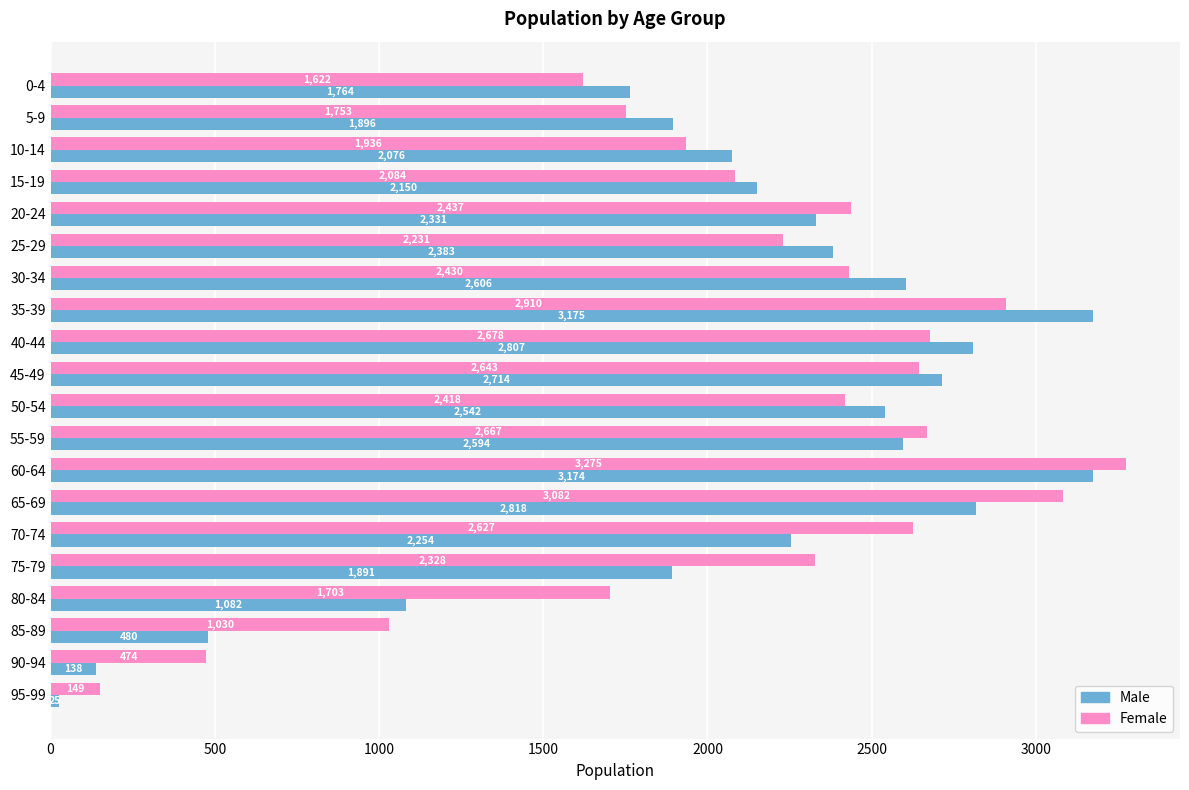

Which category has the lowest value across all series?

95-99